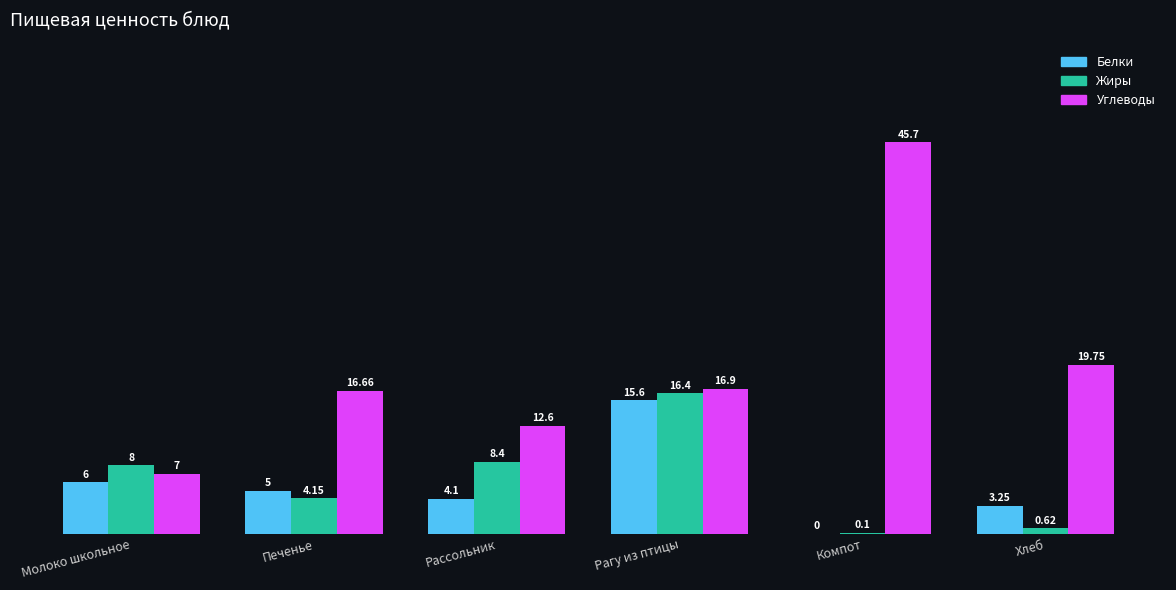

Which series has the largest total across all categories?

Углеводы